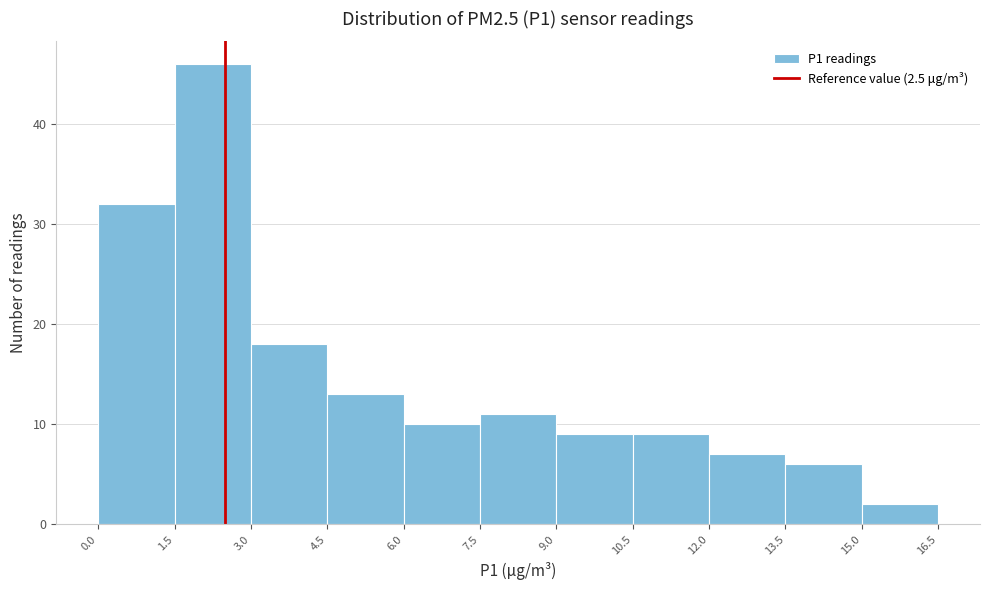

How tall is the bar that spans 1.5 to 3.0 on the x-axis? The values are not printed on the chart, so give them approximately, as read against the axis.

46